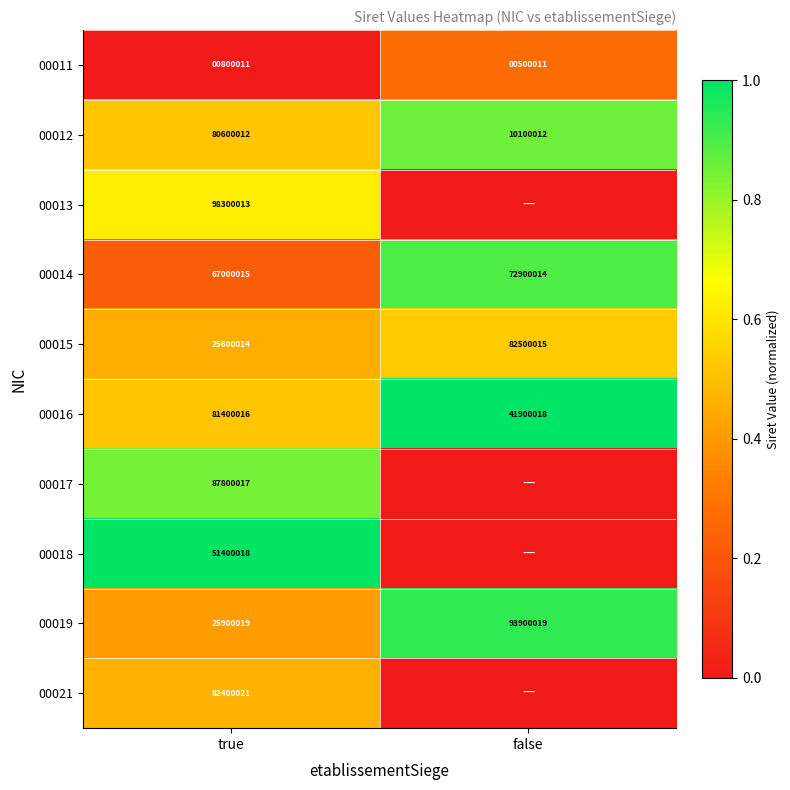

The value of 00011 at true is 541803. True or false?

False